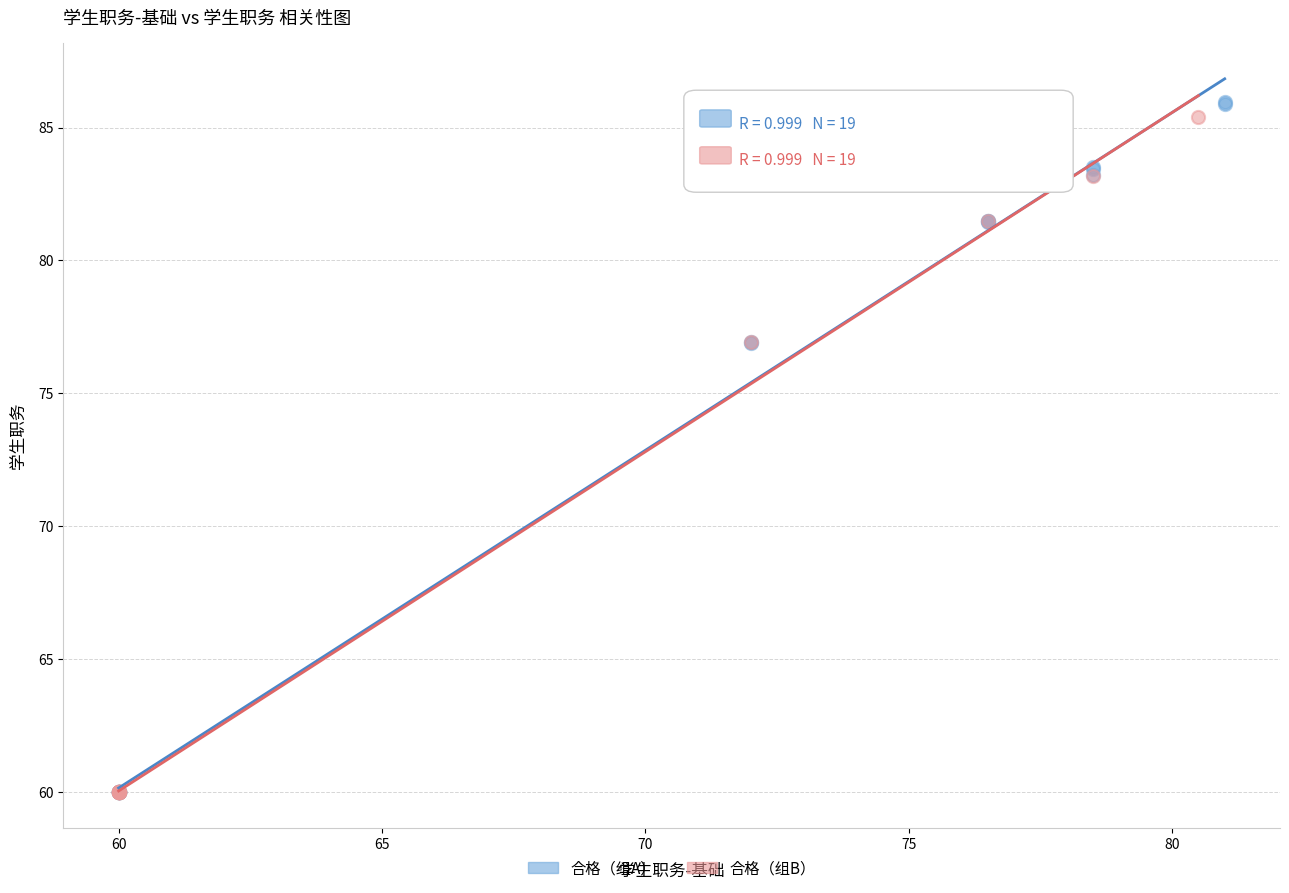

Which series has the widest spread of Y values?

合格（组A）